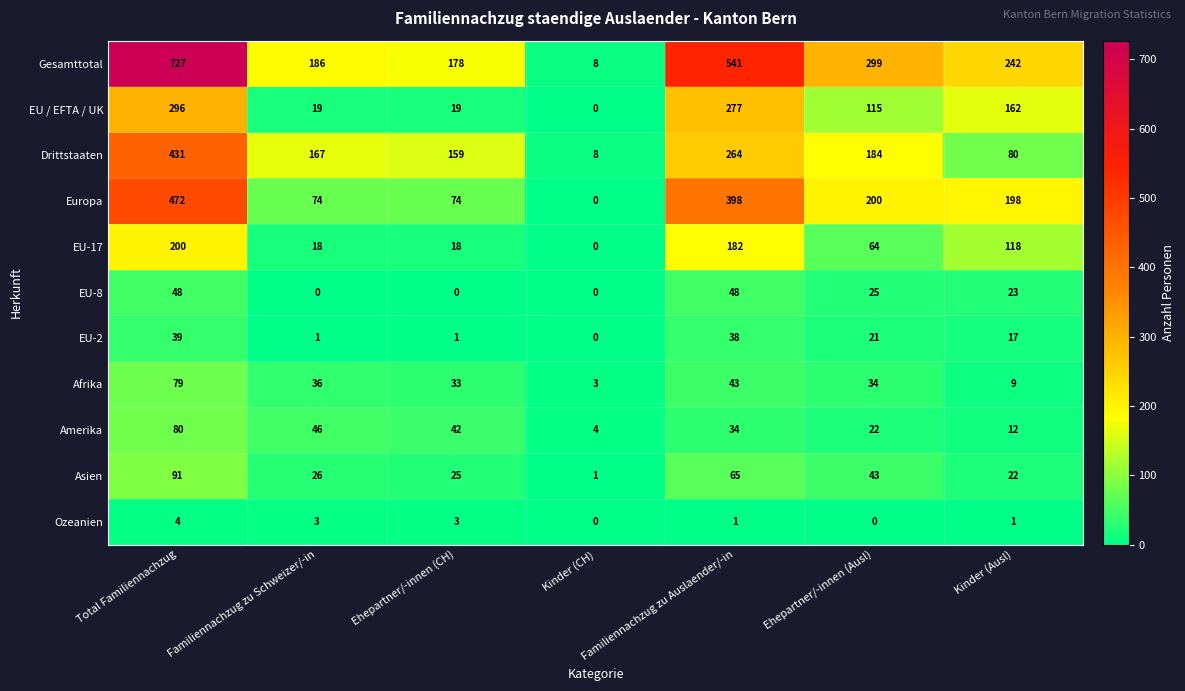

At which category is the sum across all series the highest?

Total Familiennachzug